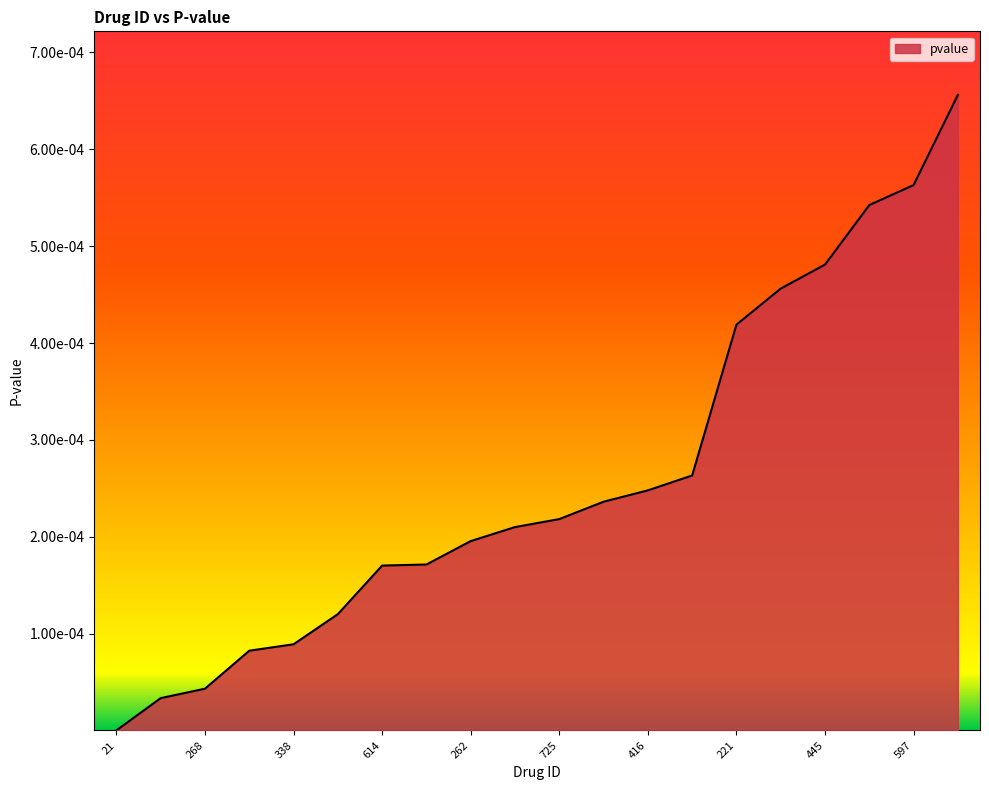

Does the chart display data point markers on the line(s)?

No